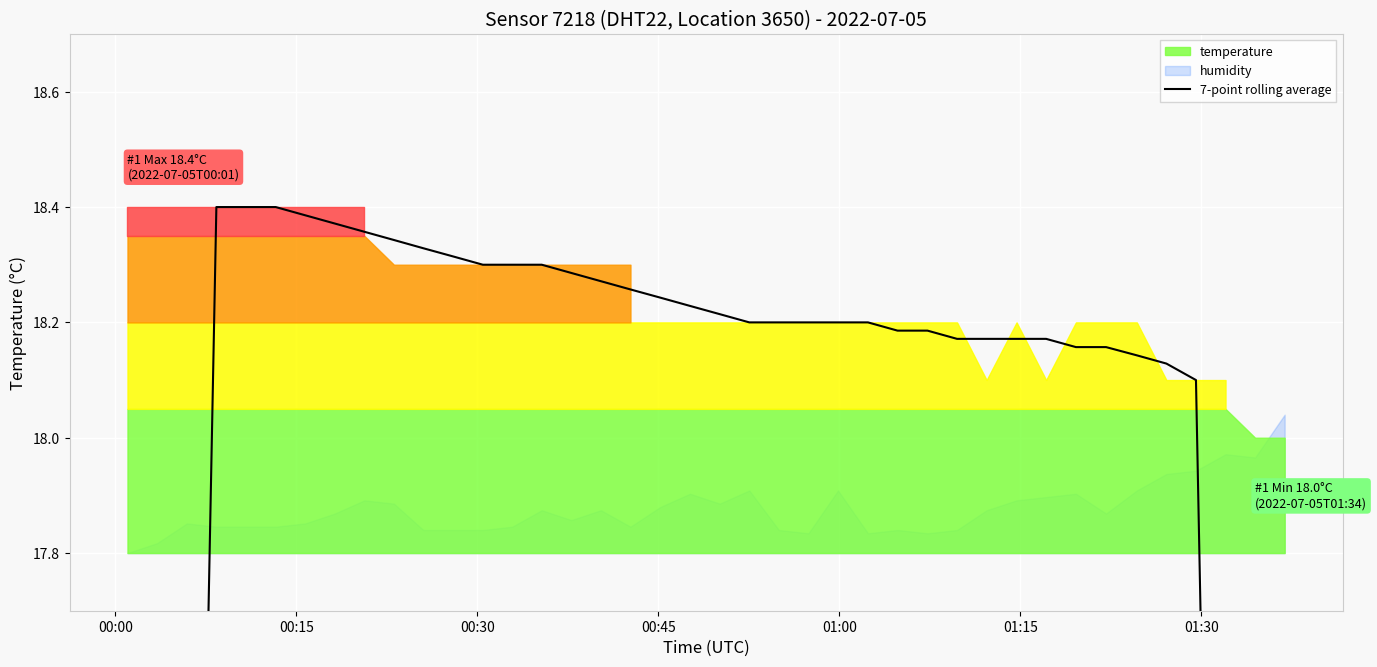

How many lines are shown in the chart?

1